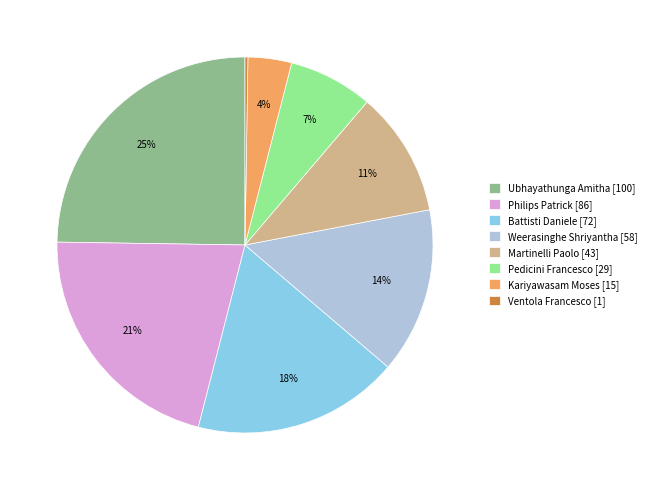

Between Kariyawasam Moses [15] and Ubhayathunga Amitha [100], which is larger?

Ubhayathunga Amitha [100]